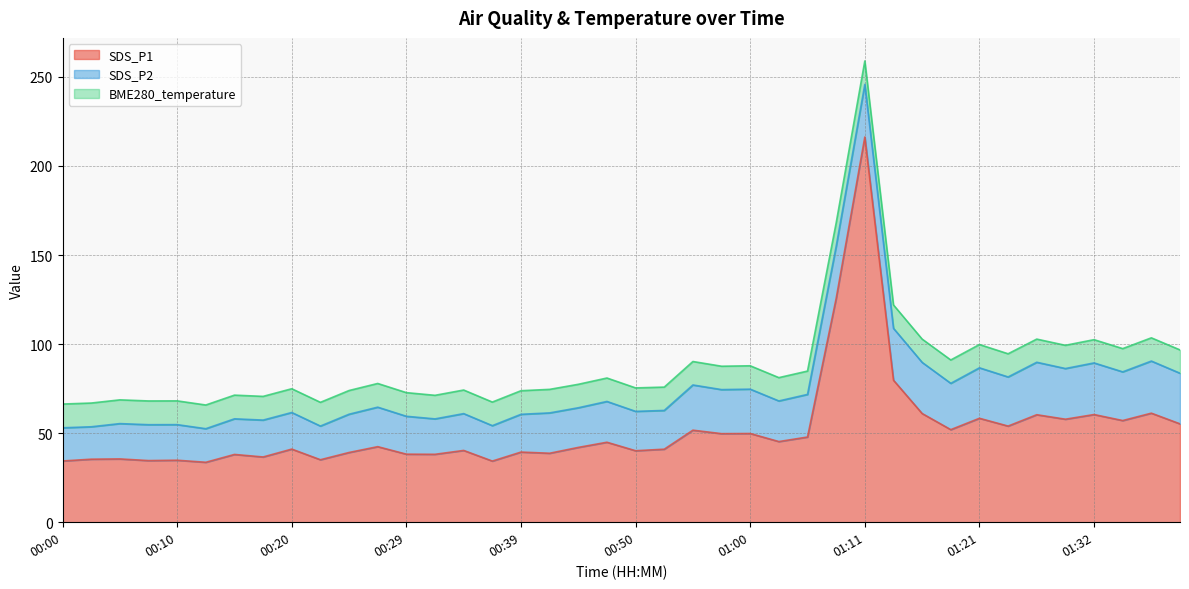

What is the label of the 22nd point from the left?

00:53